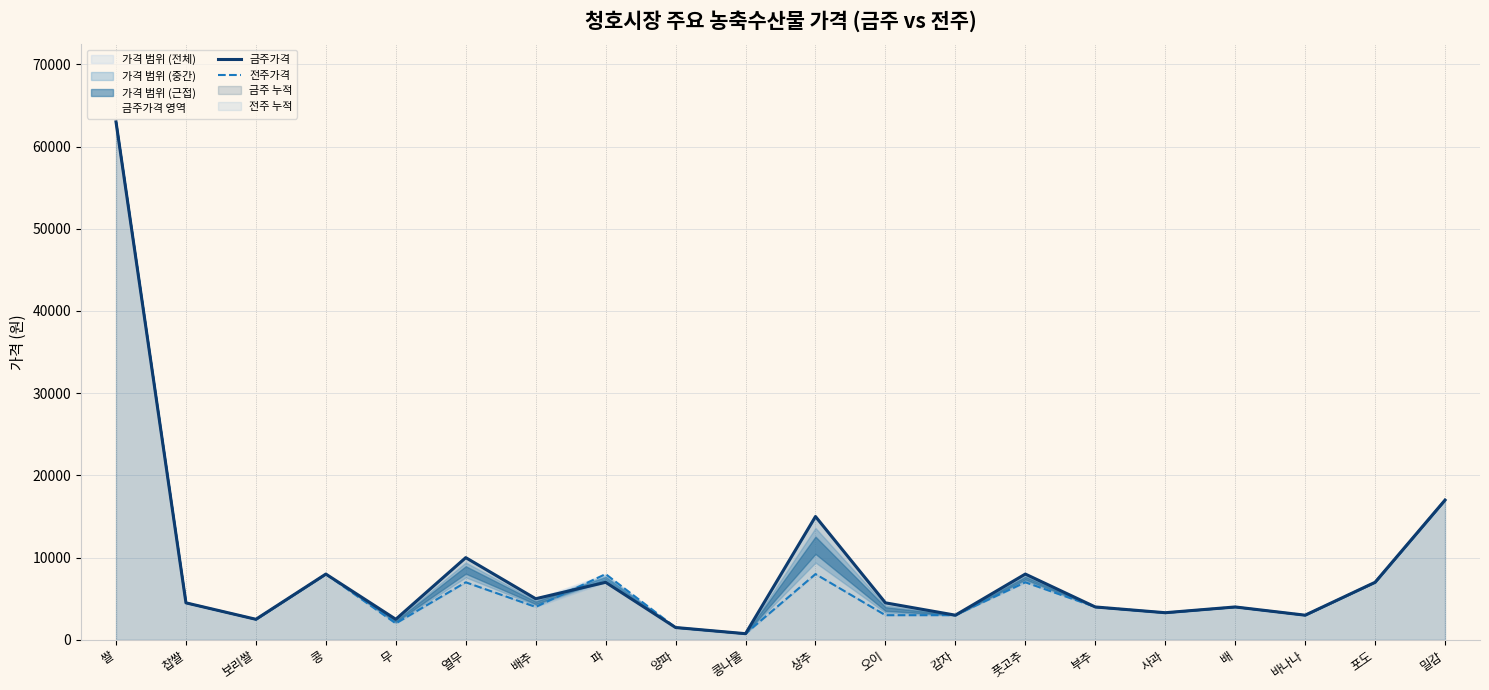

At which category does the chart reach its peak across all series?

쌀